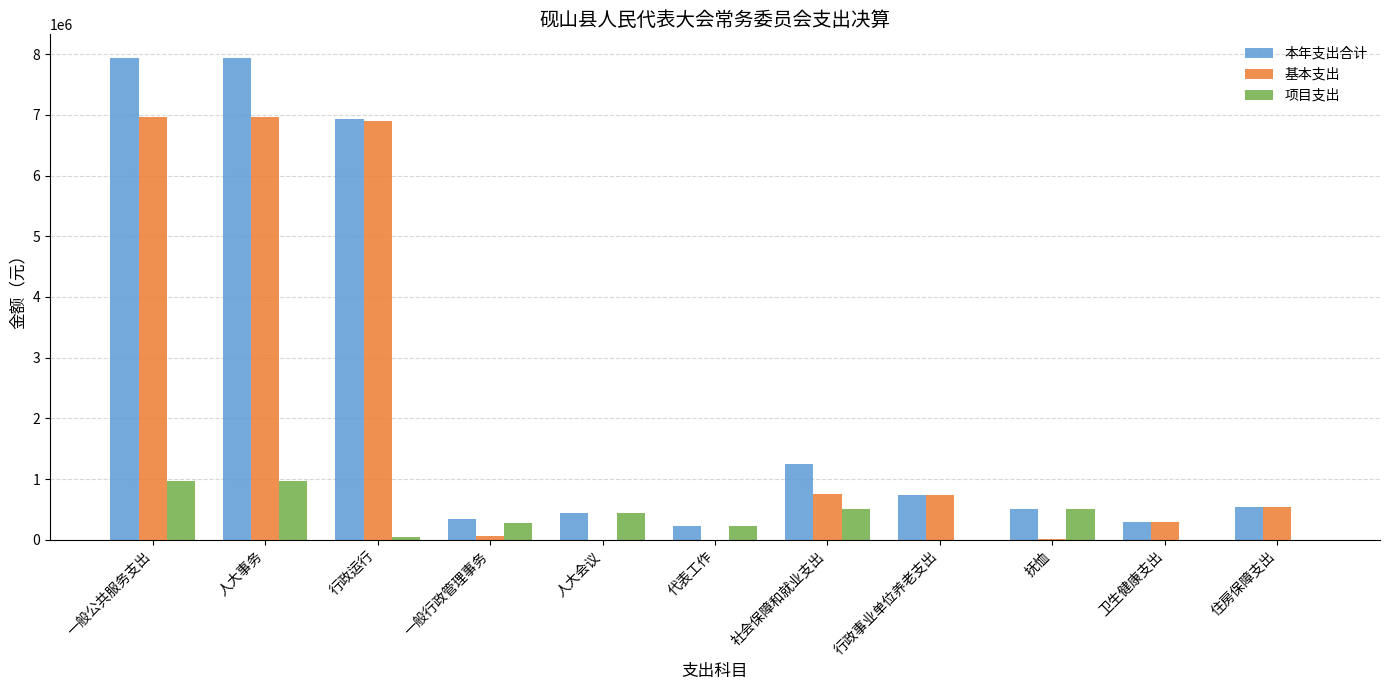

Where is 本年支出合计 nearest to the value 4073697?

社会保障和就业支出